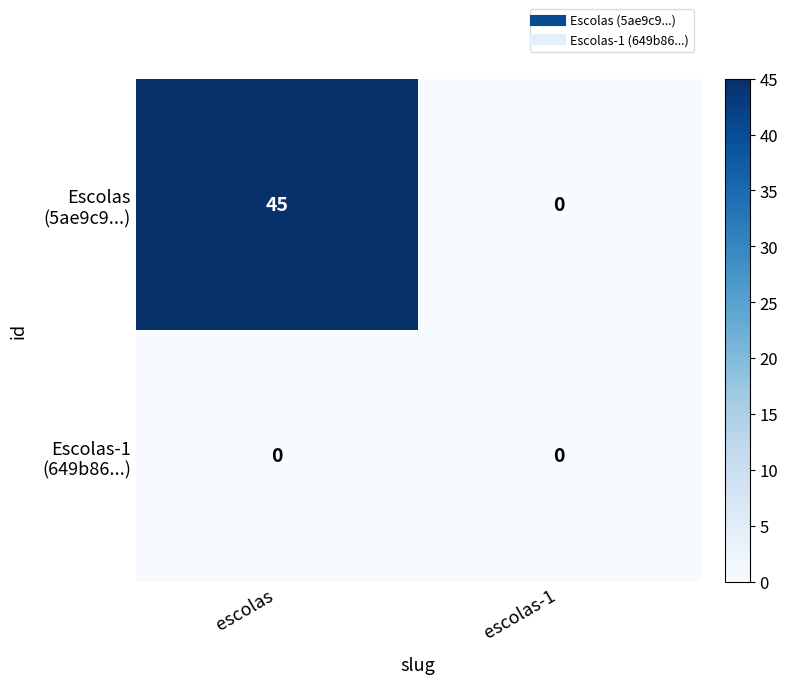

At which category is the sum across all series the highest?

escolas